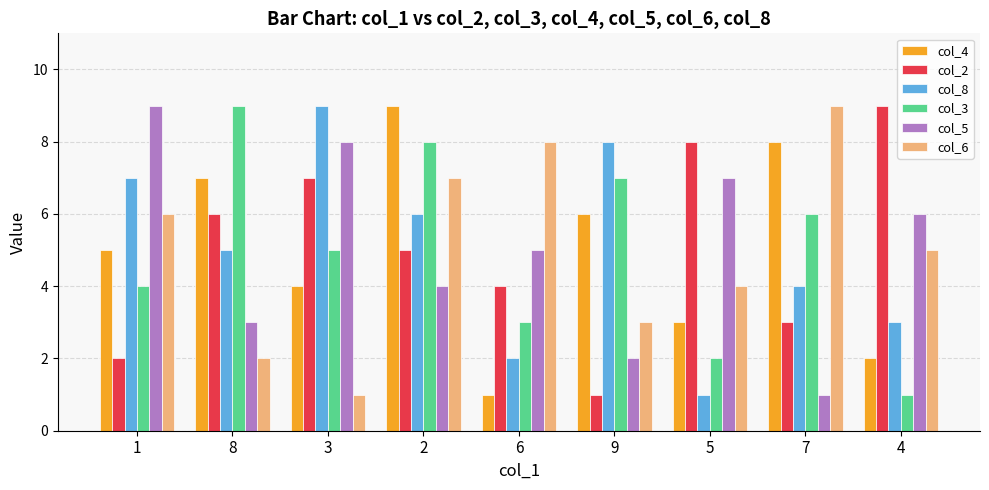

How many values in the col_6 series are below 5?

4